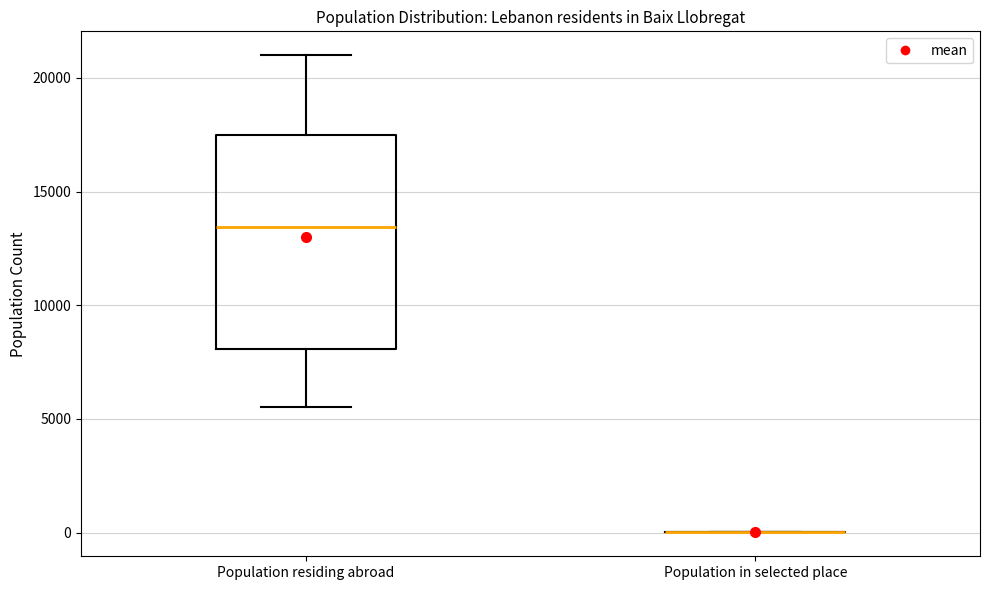

Comparing the boxes themselves (not the whiskers), which one is the tallest?

Population residing abroad